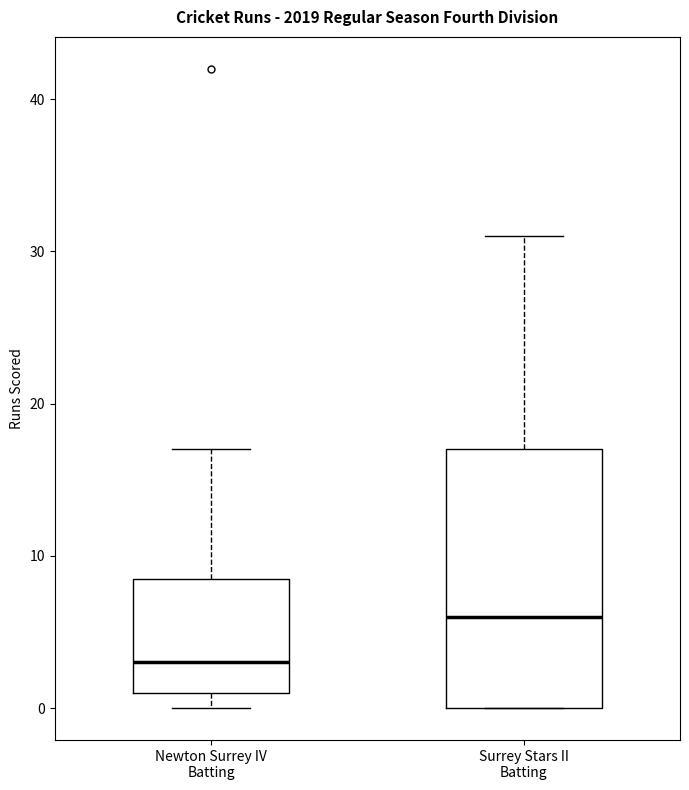

Where does the upper whisker of the box for Surrey Stars II Batting end on the y-axis? The values are not printed on the chart, so give them approximately, as read against the axis.

31